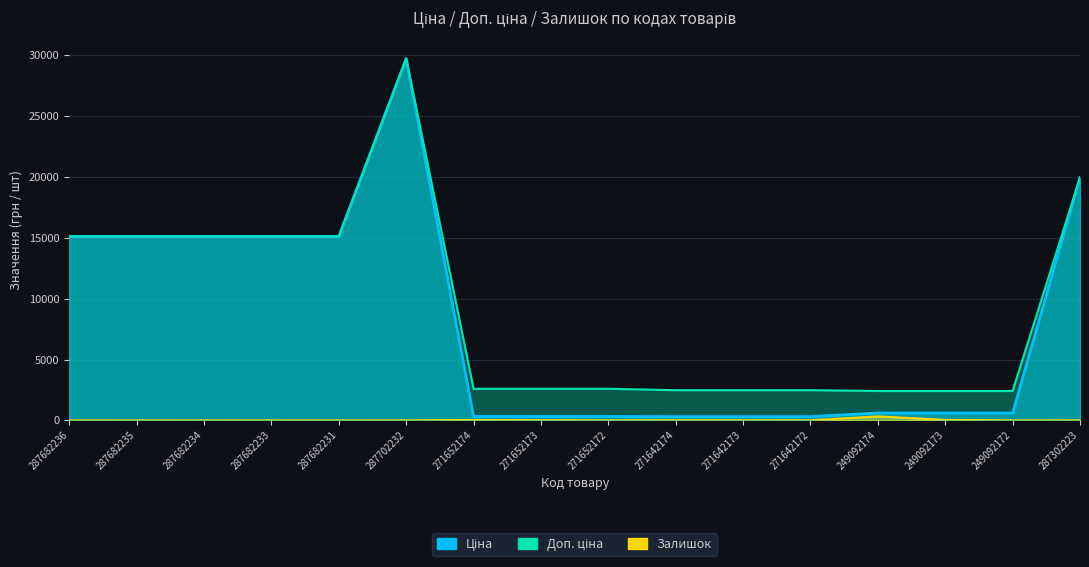

What is the highest value of the Залишок series?

328.0